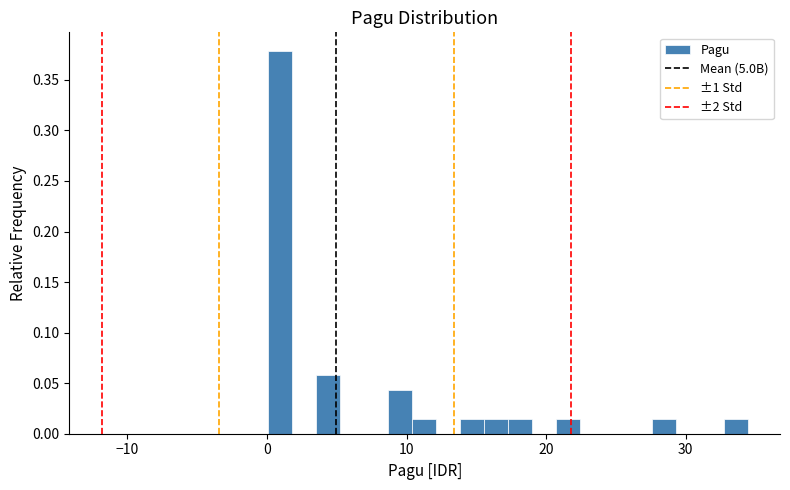

Around what value on the x-axis is the tallest bar? Give the approximate position of its centre, as read against the axis.

1